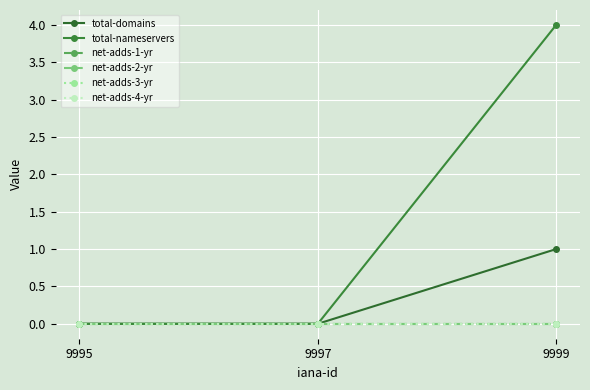

Count the total-domains values in the range 0 to 1.

3